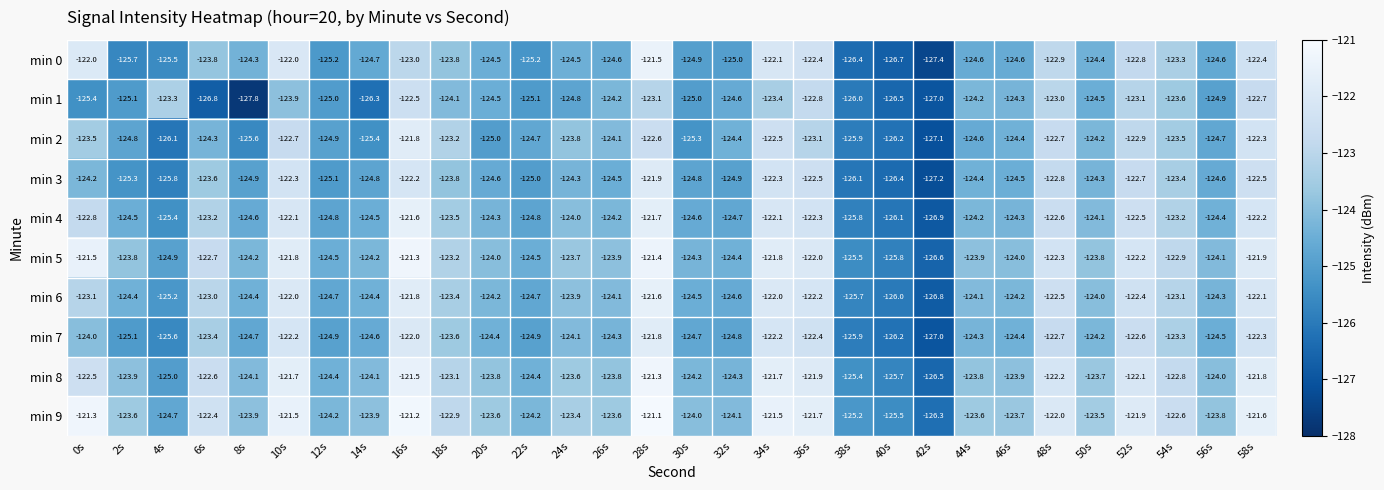

Between 32s and 34s, which series saw the biggest shift?

min 0